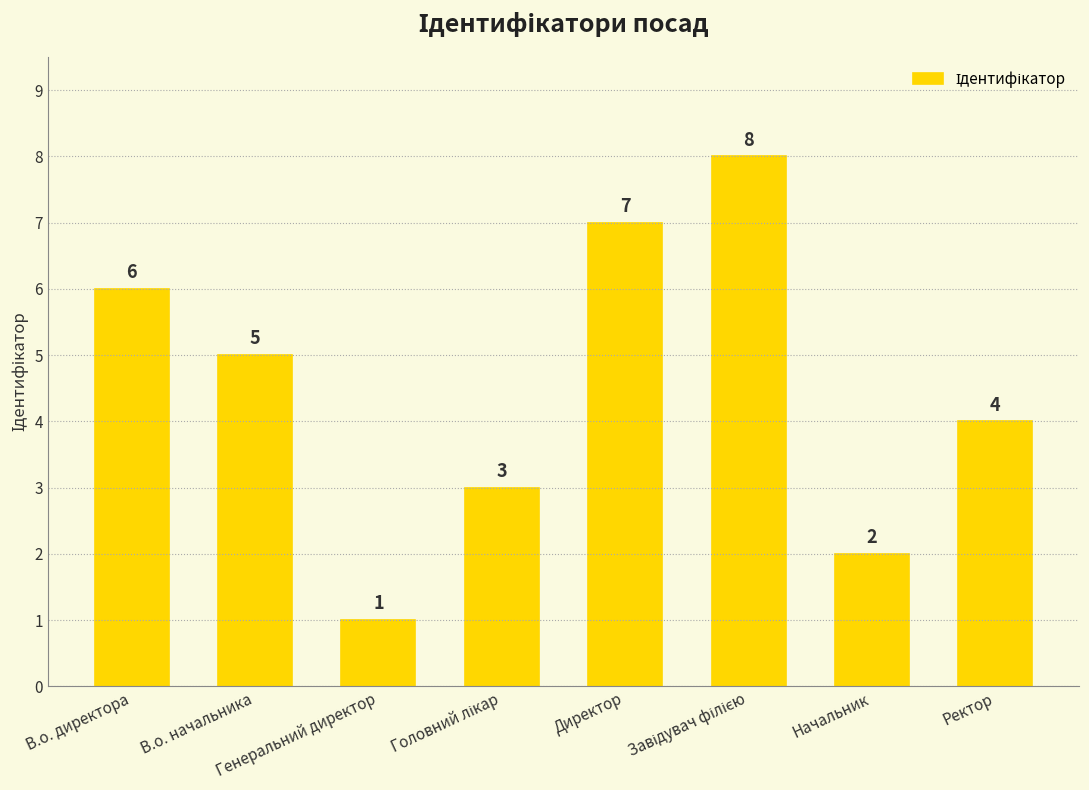

Are the bars grouped side by side (vs. stacked)?

No